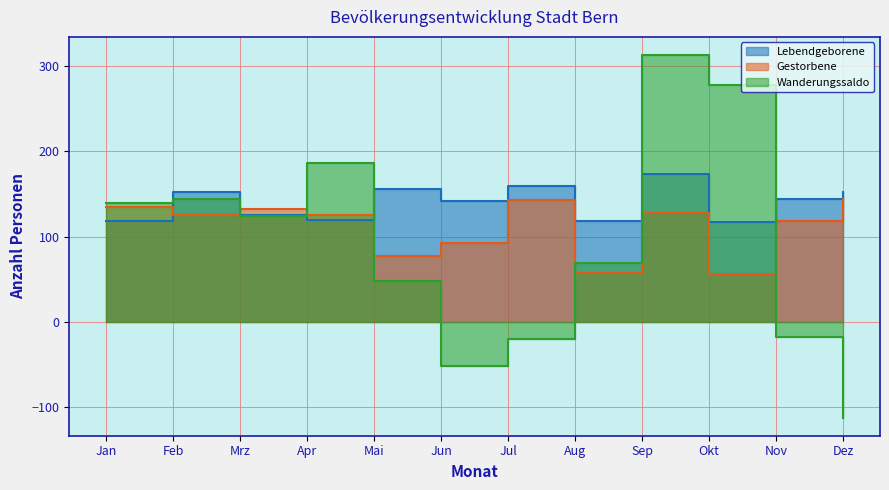

How many interior local valleys does the Gestorbene series have?

4